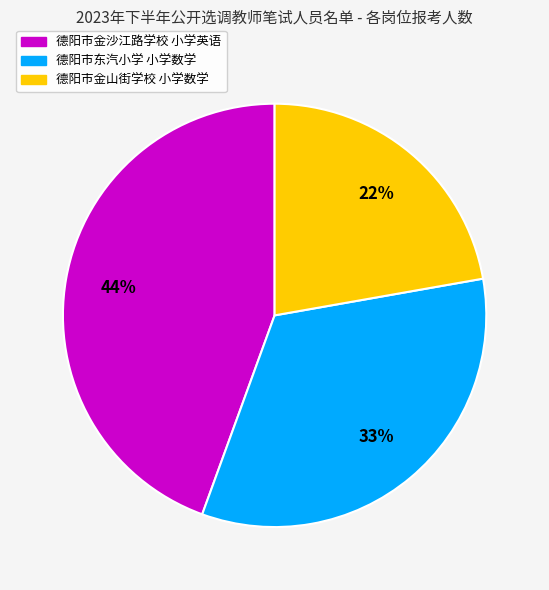

Rank the categories by value from lowest to highest.

德阳市金山街学校 小学数学, 德阳市东汽小学 小学数学, 德阳市金沙江路学校 小学英语